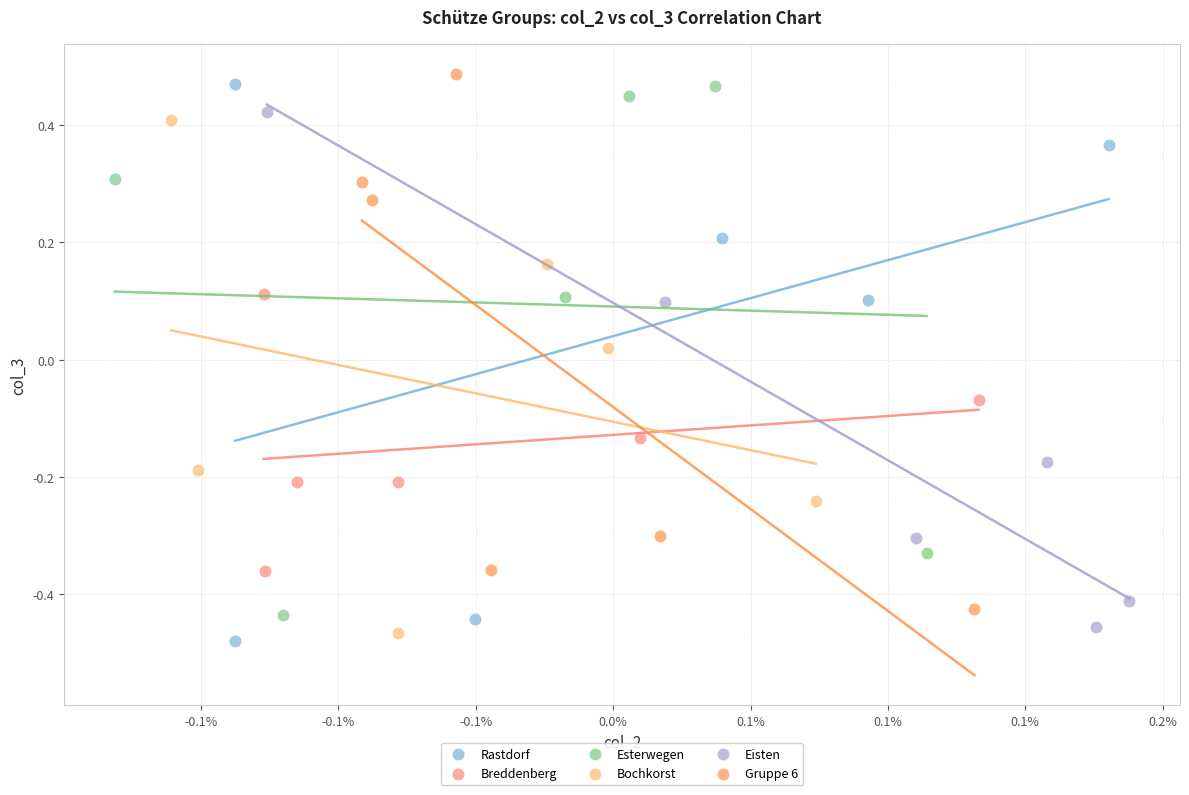

Which series contains the lowest Y value?

Rastdorf